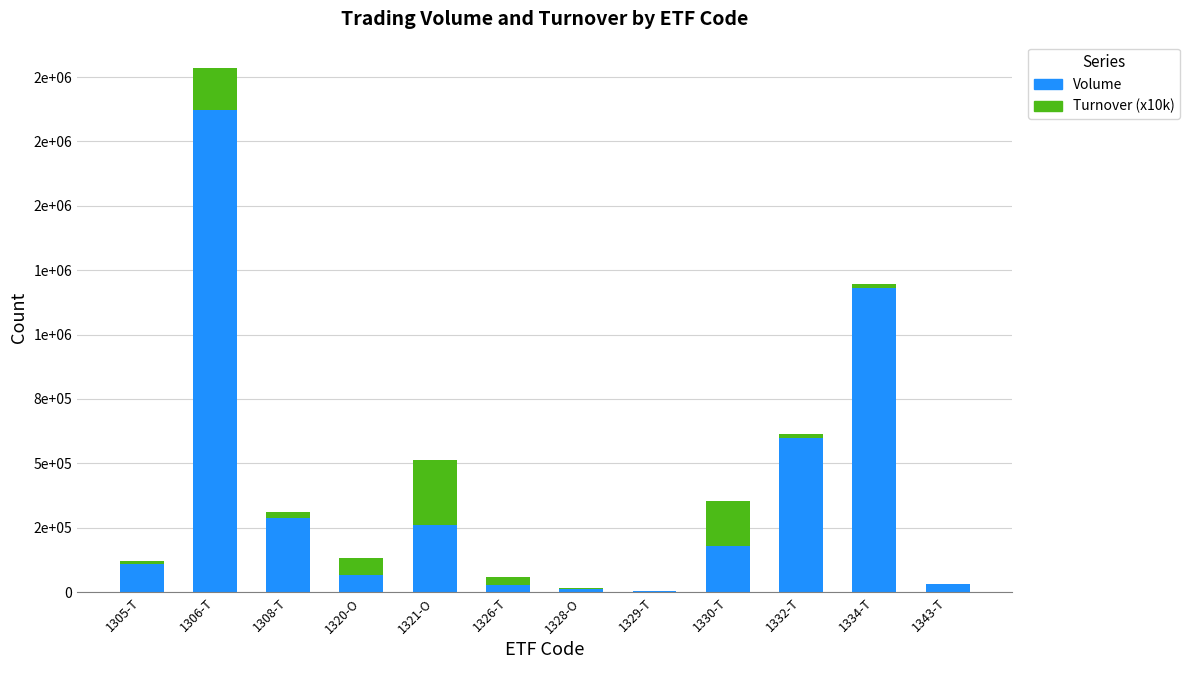

What are all the series names shown in the legend?

Volume, Turnover (x10k)